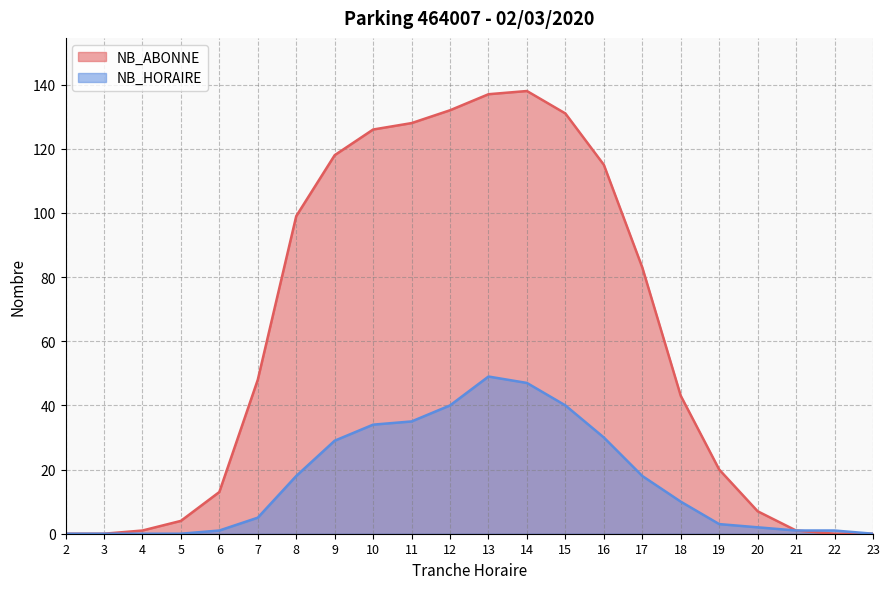

Which category has the highest value in the NB_ABONNE series?

14